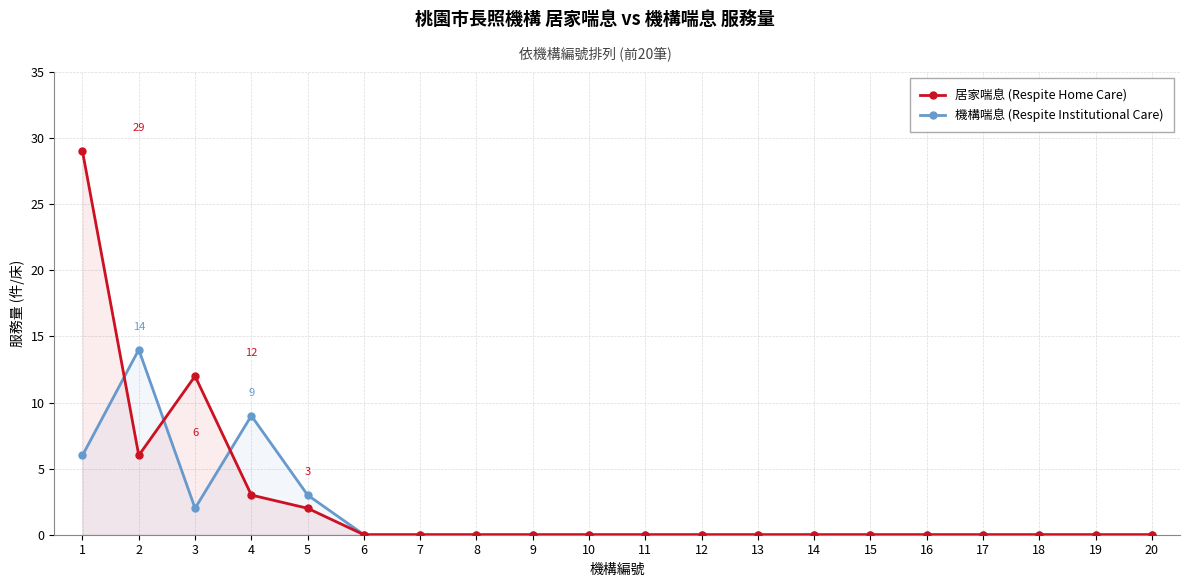

What is the value of the 居家喘息 (Respite Home Care) point at the 5th from the left?

2